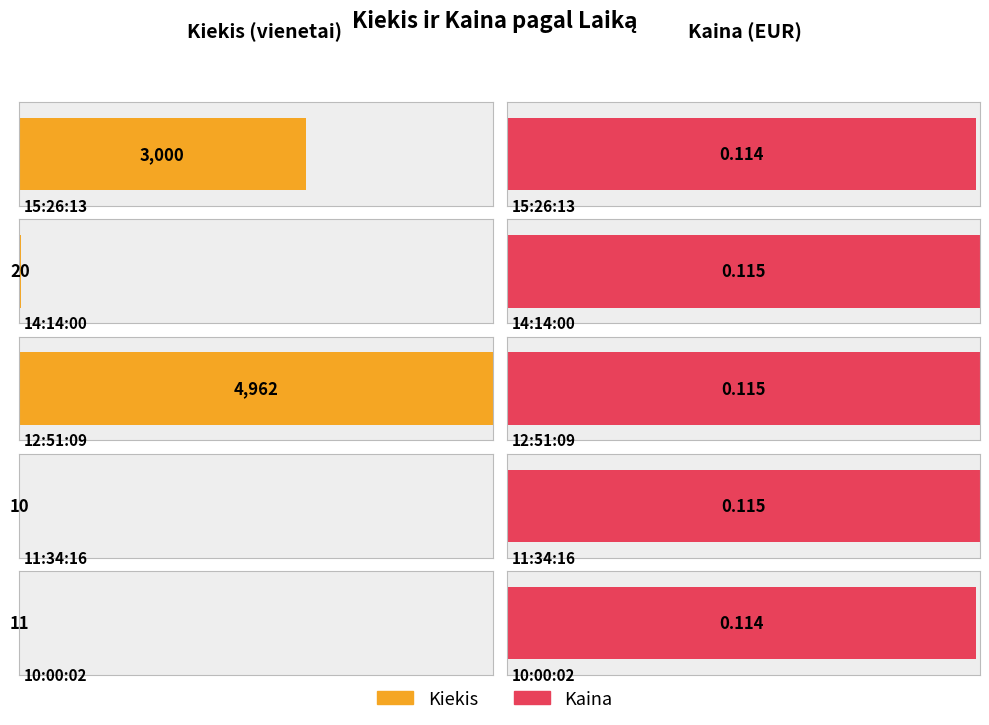

Which series has the widest spread of values?

Kiekis